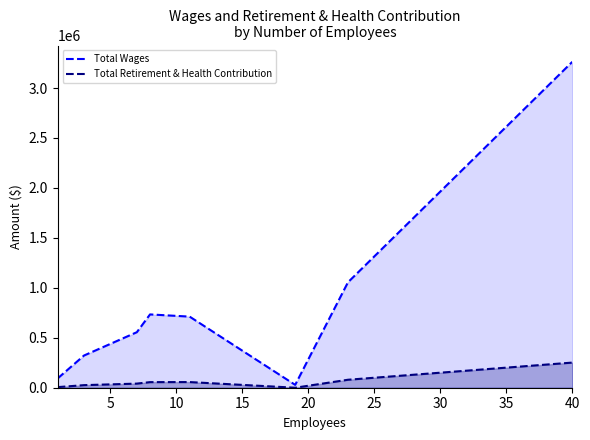

What is the maximum value for Total Retirement & Health Contribution?

251584